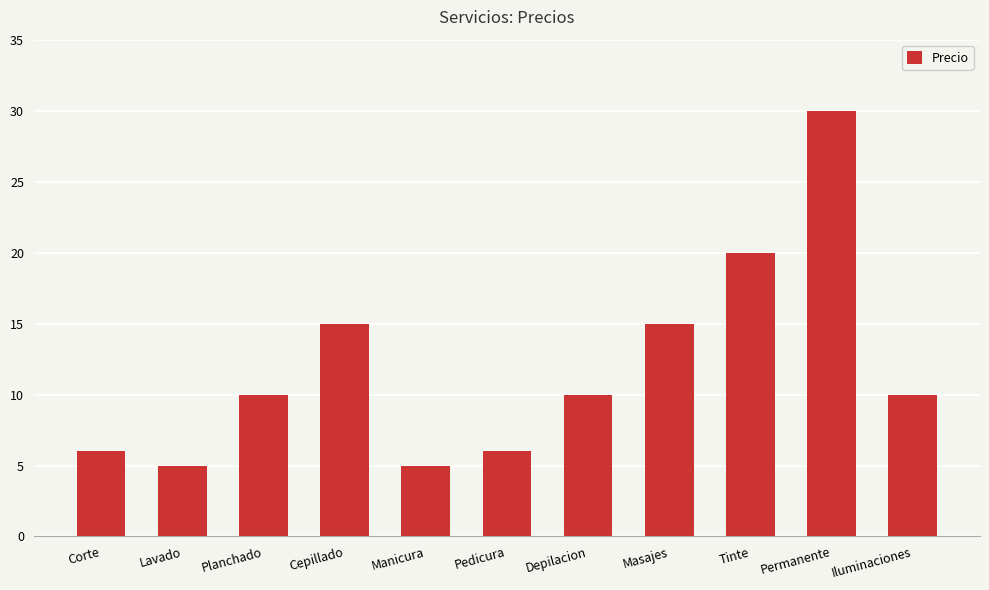

What is the change in value from Lavado to Iluminaciones?

+5